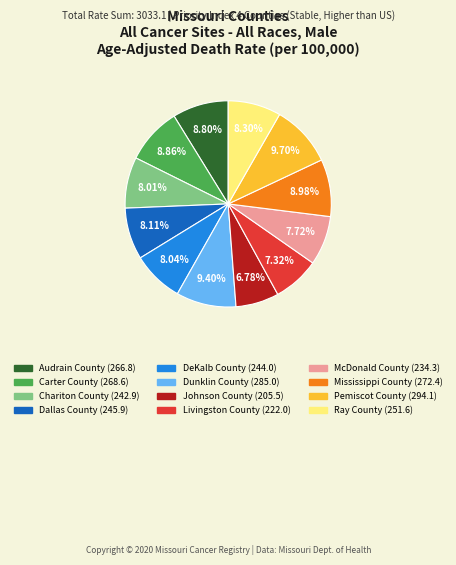

What percentage do DeKalb County and Audrain County together represent?

16.8%